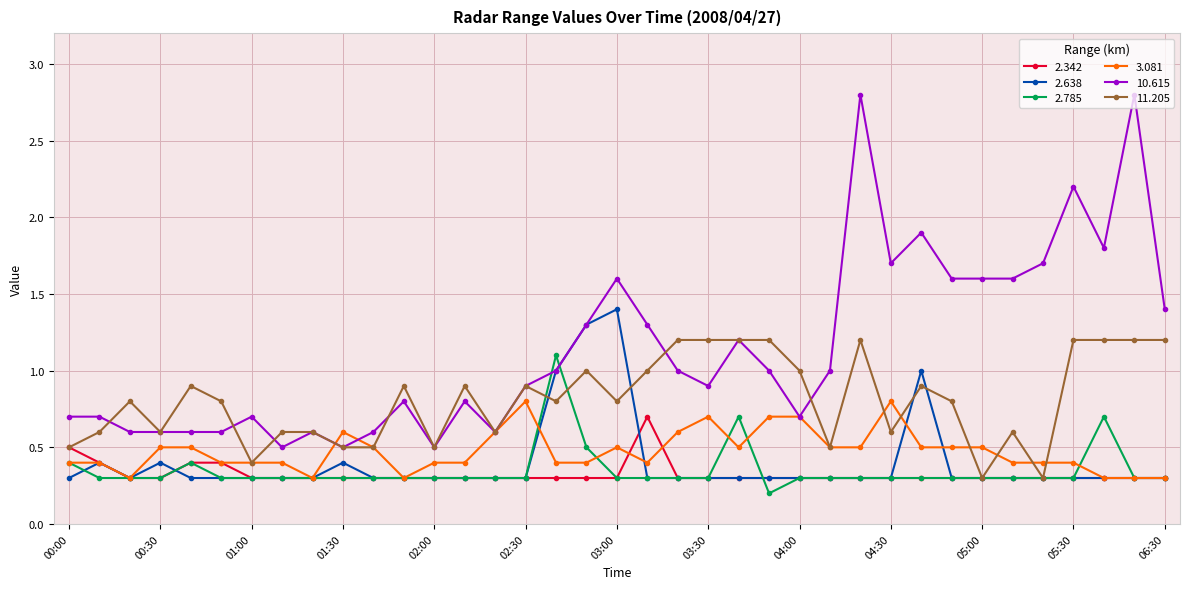

True or false: 3.081 has more than 2 interior local peaks.

True